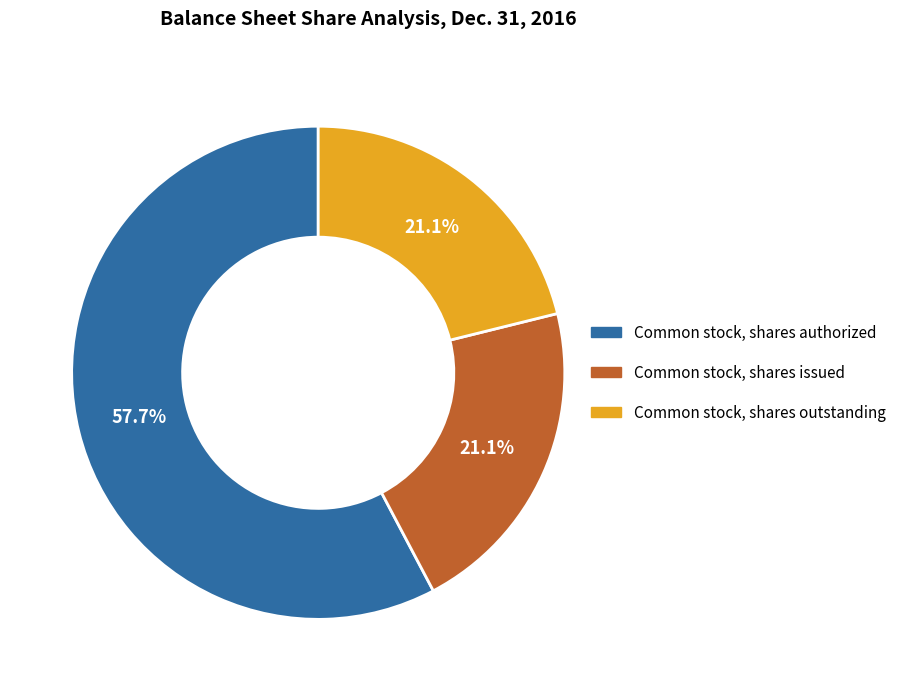

What is the largest slice in the pie chart?

Common stock, shares authorized